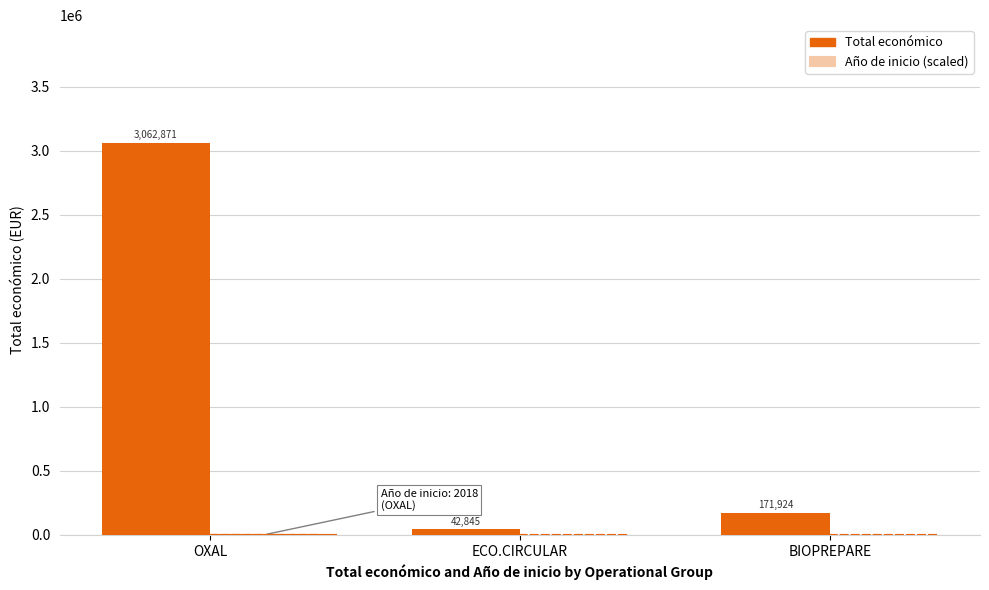

Count the number of categories in the chart.

3